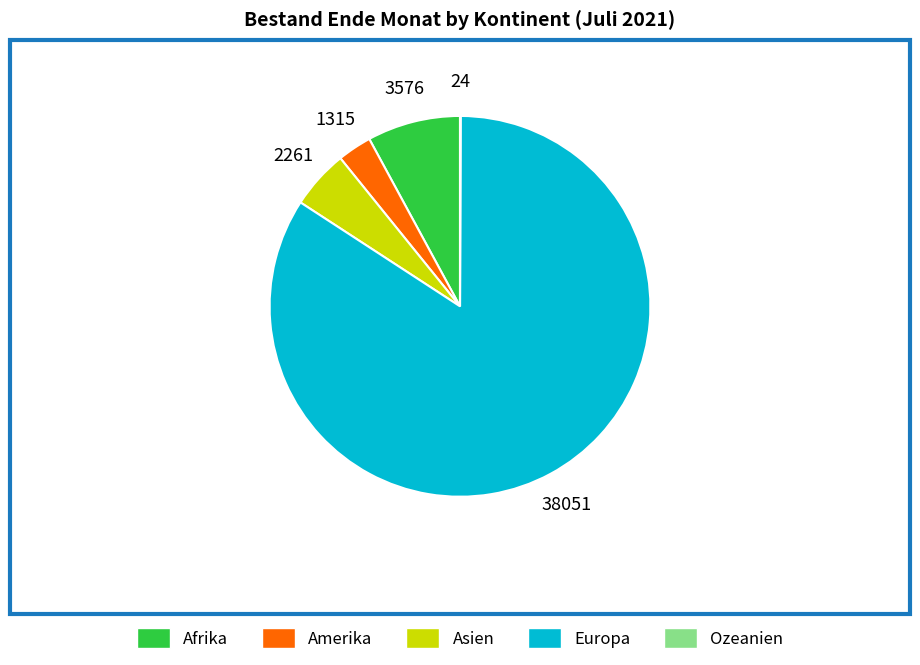

Is it true that Asien is 13% of the pie?

False